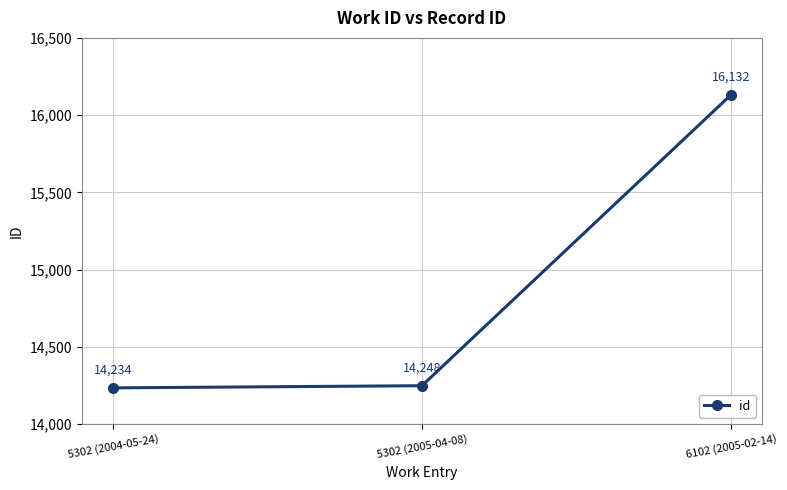

What is the change in value from 5302 (2004-05-24) to 6102 (2005-02-14)?

+1898